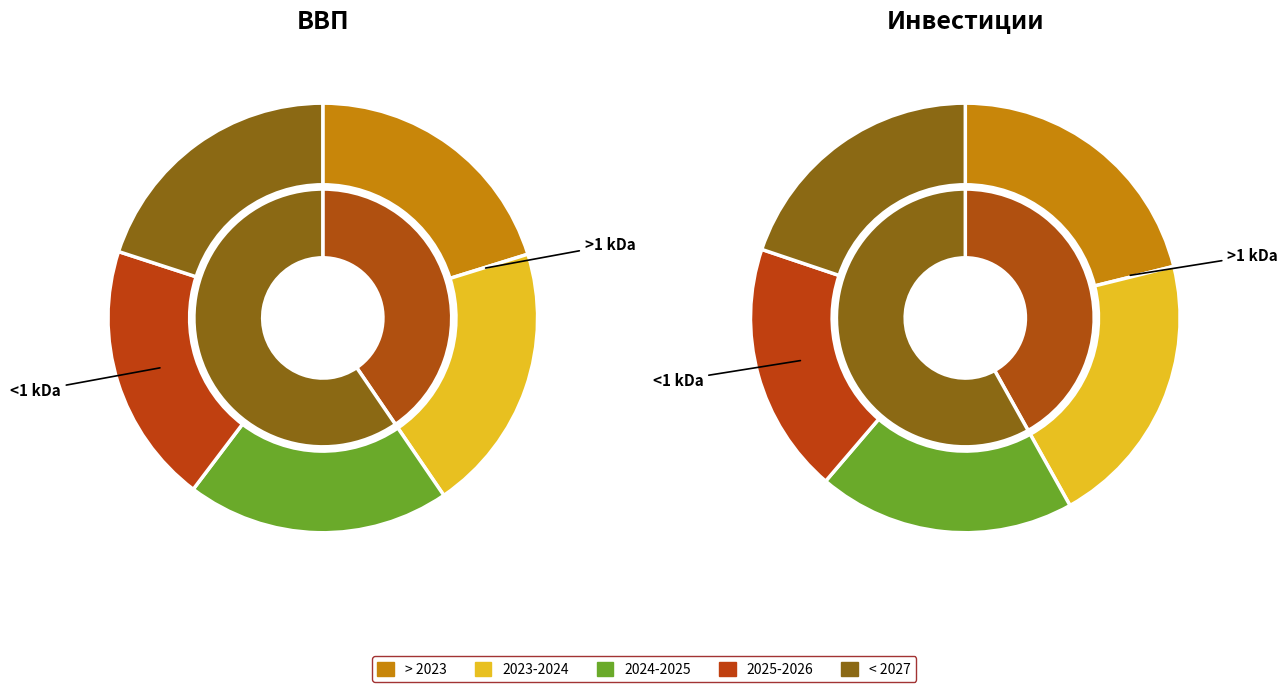

Which has a higher value, 3 or 2?

2